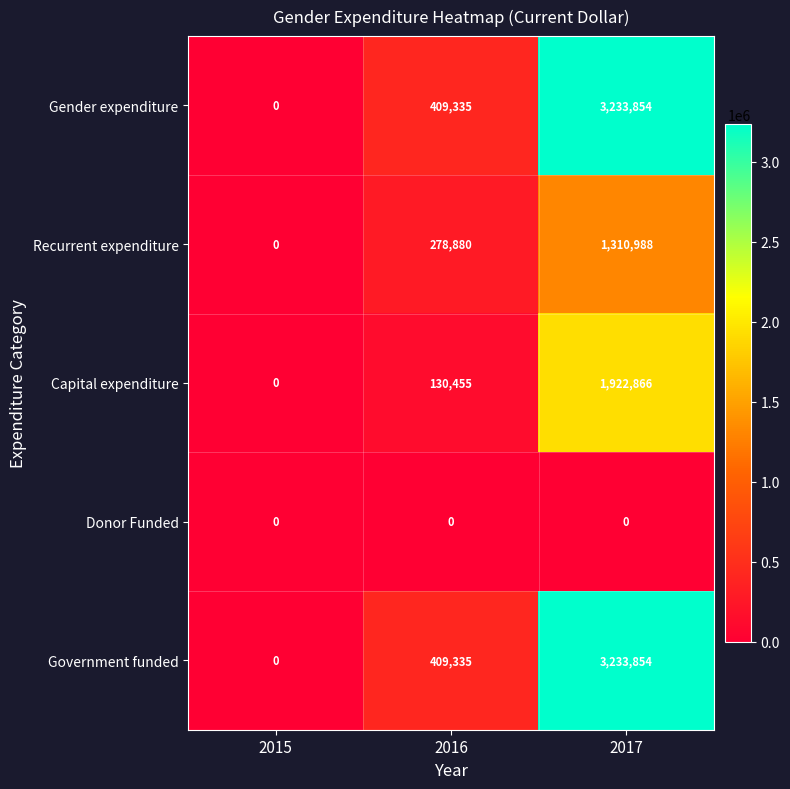

The value of Recurrent expenditure at 2017 is 1713496. True or false?

False